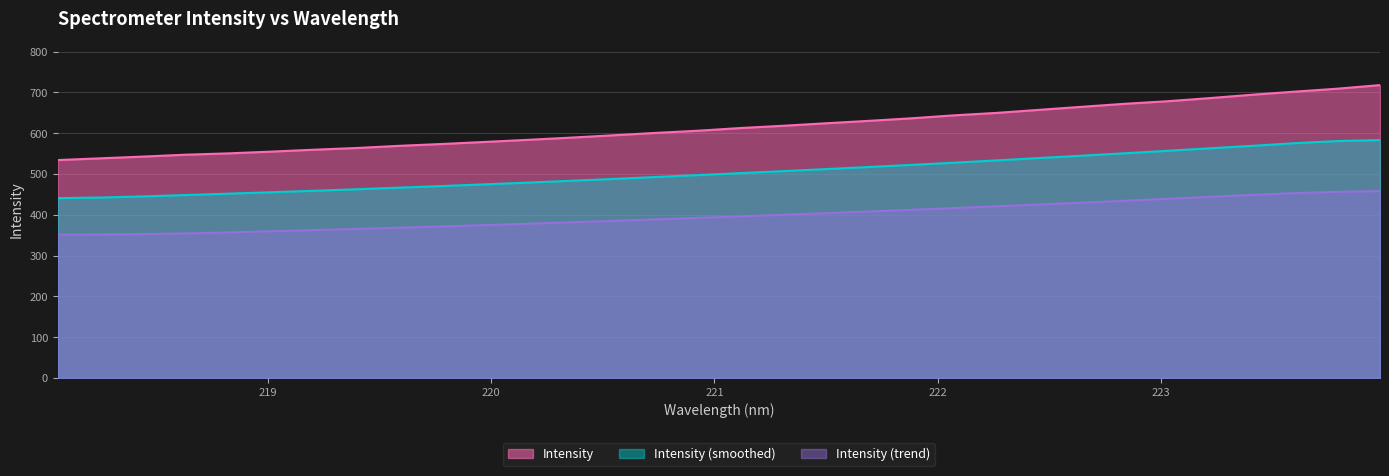

Rank the categories by value from lowest to highest.

218.0596, 218.2508, 218.442, 218.6332, 218.8244, 219.0156, 219.2067, 219.3979, 219.589, 219.7801, 219.9712, 220.1623, 220.3533, 220.5444, 220.7354, 220.9264, 221.1174, 221.3083, 221.4993, 221.6902, 221.8812, 222.0721, 222.263, 222.4538, 222.6447, 222.8355, 223.0264, 223.2172, 223.408, 223.5987, 223.7895, 223.9802